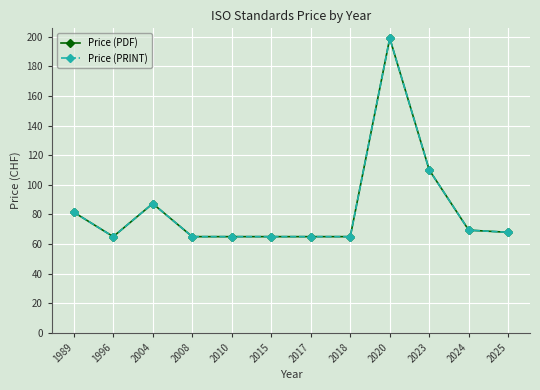

Is the value of Price (PDF) at 2018 greater than the value of Price (PRINT) at 2024?

No